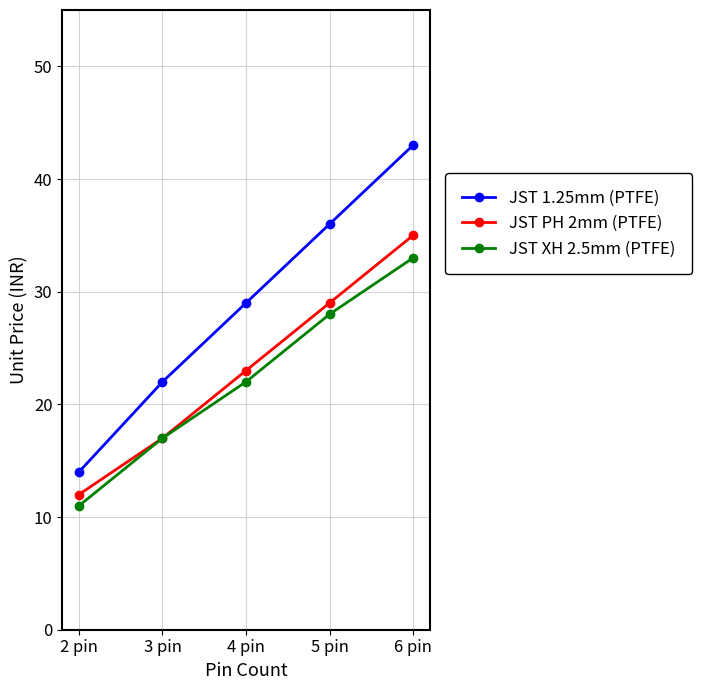

What is the difference between the highest and lowest values at 3 pin?

5